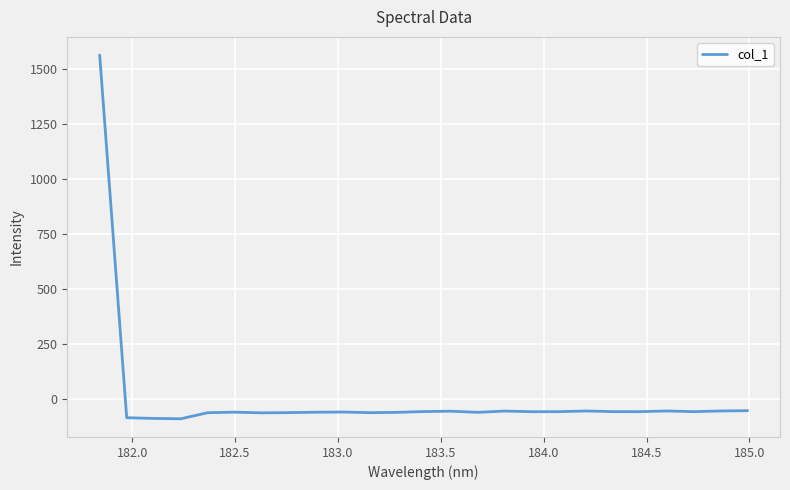

What is the minimum value shown in the chart?

-89.6